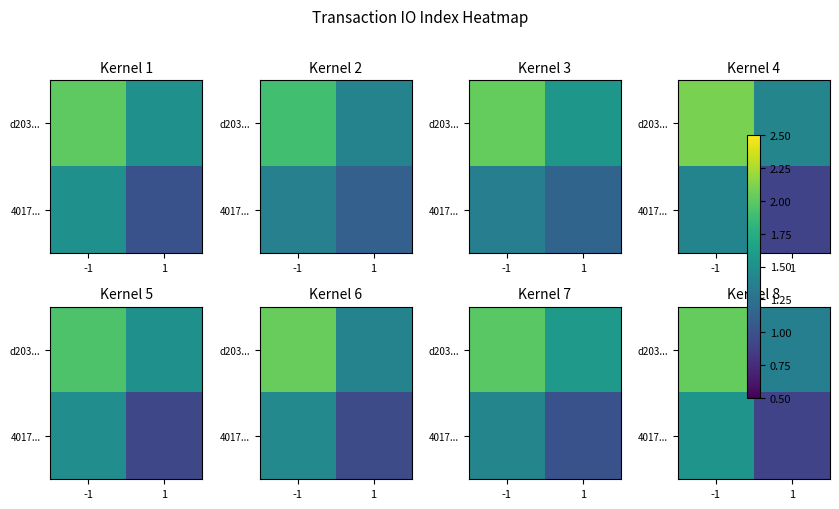

What is the smallest value displayed?

0.9